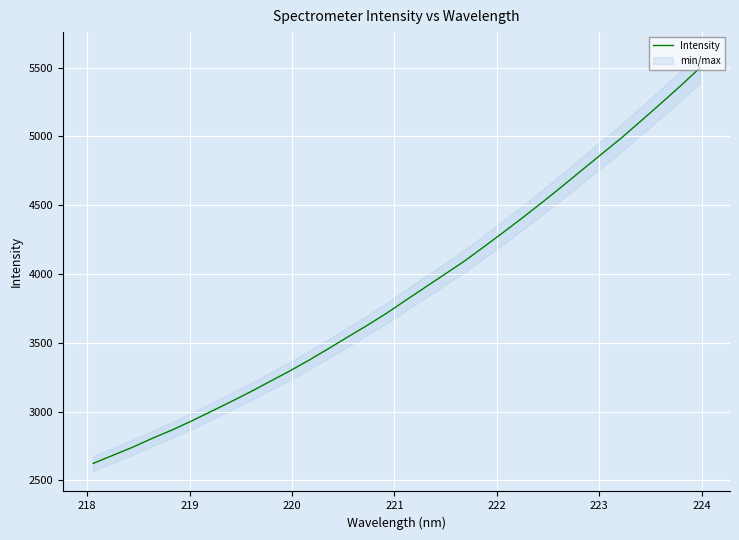

How many values are below 3812?

16